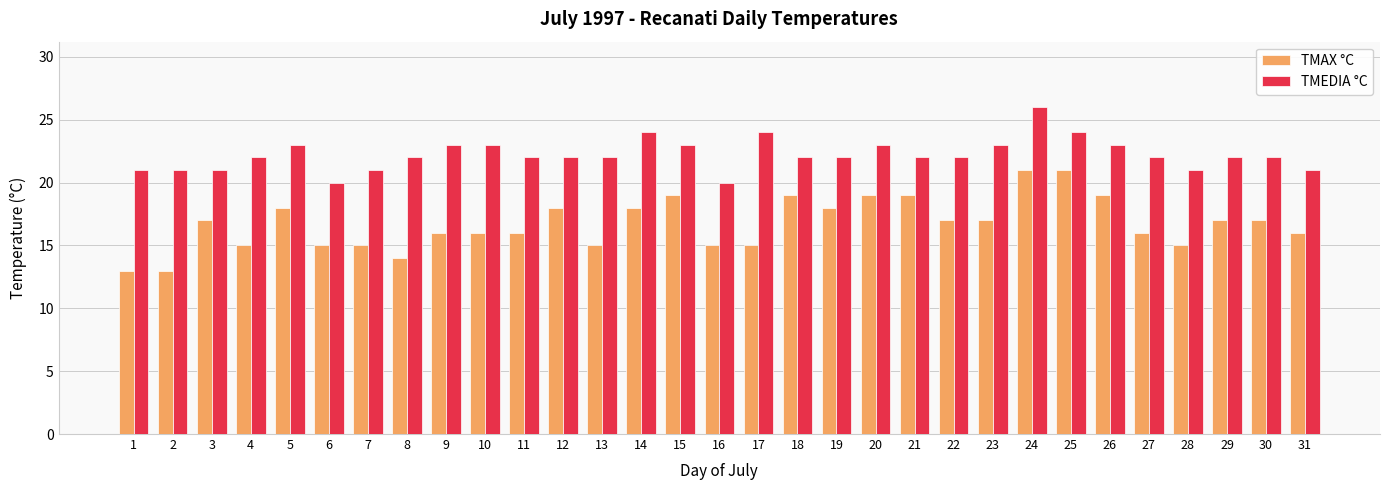

Reading right to left, list all the values displayed in this chart.

TMAX °C: 31=16	30=17	29=17	28=15	27=16	26=19	25=21	24=21	23=17	22=17	21=19	20=19	19=18	18=19	17=15	16=15	15=19	14=18	13=15	12=18	11=16	10=16	9=16	8=14	7=15	6=15	5=18	4=15	3=17	2=13	1=13
TMEDIA °C: 31=21	30=22	29=22	28=21	27=22	26=23	25=24	24=26	23=23	22=22	21=22	20=23	19=22	18=22	17=24	16=20	15=23	14=24	13=22	12=22	11=22	10=23	9=23	8=22	7=21	6=20	5=23	4=22	3=21	2=21	1=21